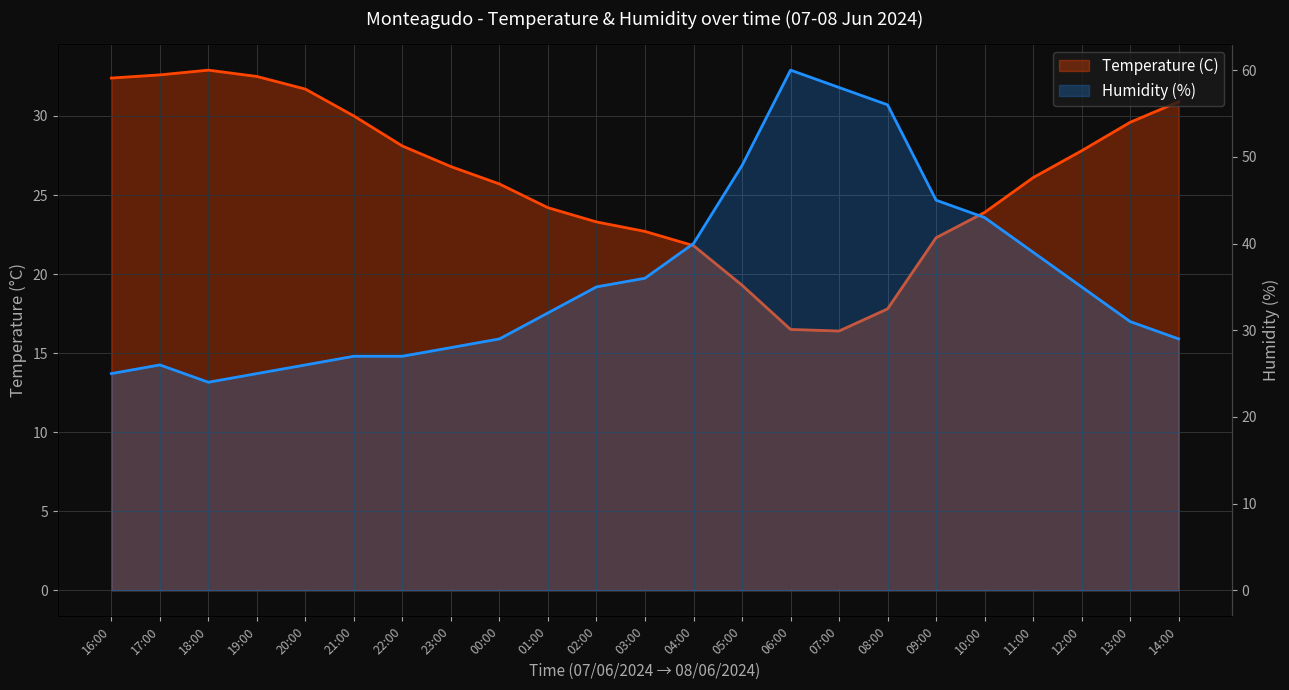

What is the maximum value shown in the chart?

60.0